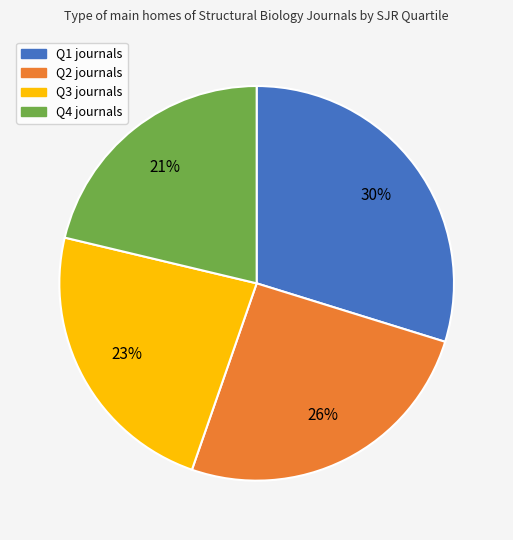

Which slice is the smallest?

Q4